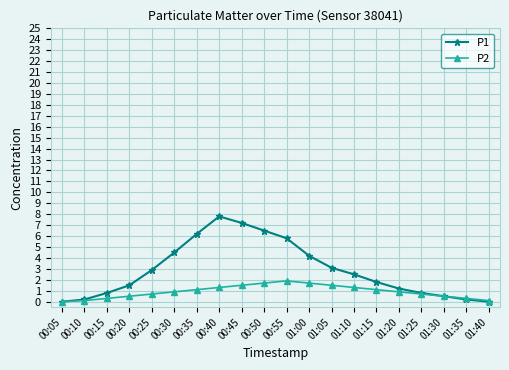

What is the difference between the P2 values at 00:15 and 00:25?

0.4